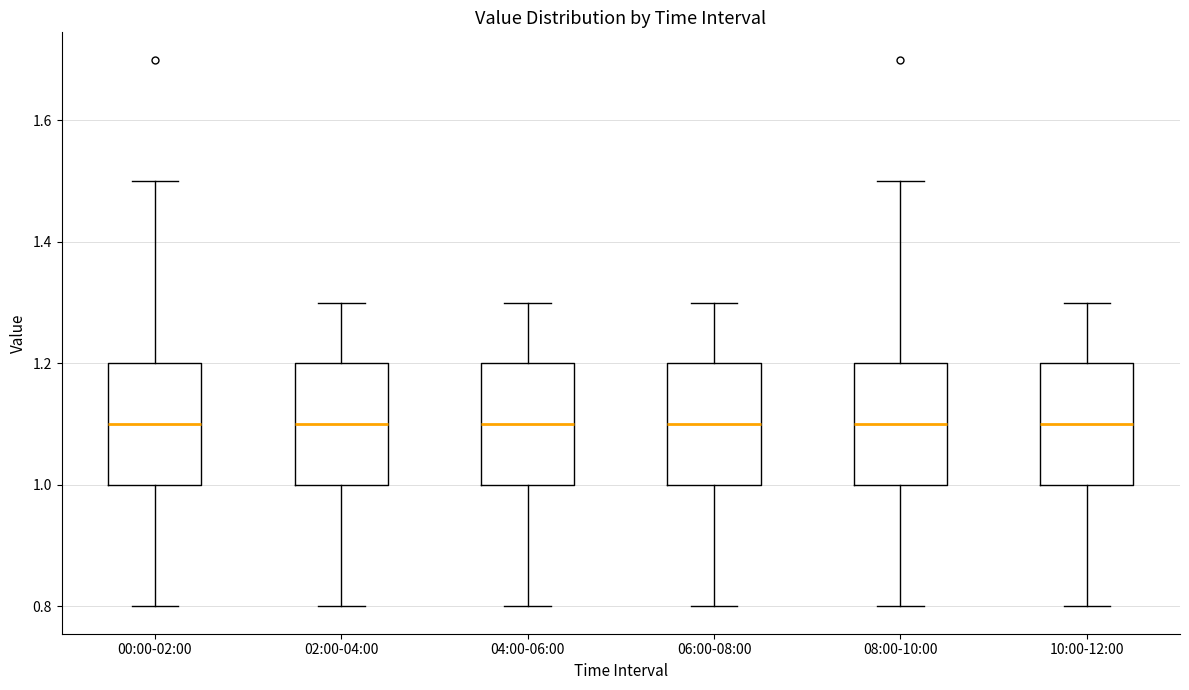

Reading left to right, transcribe this box plot: for each box, give where its median line is, the range the box spans, and where its two whiskers end, as read against the y-axis. The values are not printed on the chart, so give them approximately, as read against the axis.

00:00-02:00: median 1.1, box 1.0 to 1.2, whiskers 0.8 to 1.5
02:00-04:00: median 1.1, box 1.0 to 1.2, whiskers 0.8 to 1.3
04:00-06:00: median 1.1, box 1.0 to 1.2, whiskers 0.8 to 1.3
06:00-08:00: median 1.1, box 1.0 to 1.2, whiskers 0.8 to 1.3
08:00-10:00: median 1.1, box 1.0 to 1.2, whiskers 0.8 to 1.5
10:00-12:00: median 1.1, box 1.0 to 1.2, whiskers 0.8 to 1.3